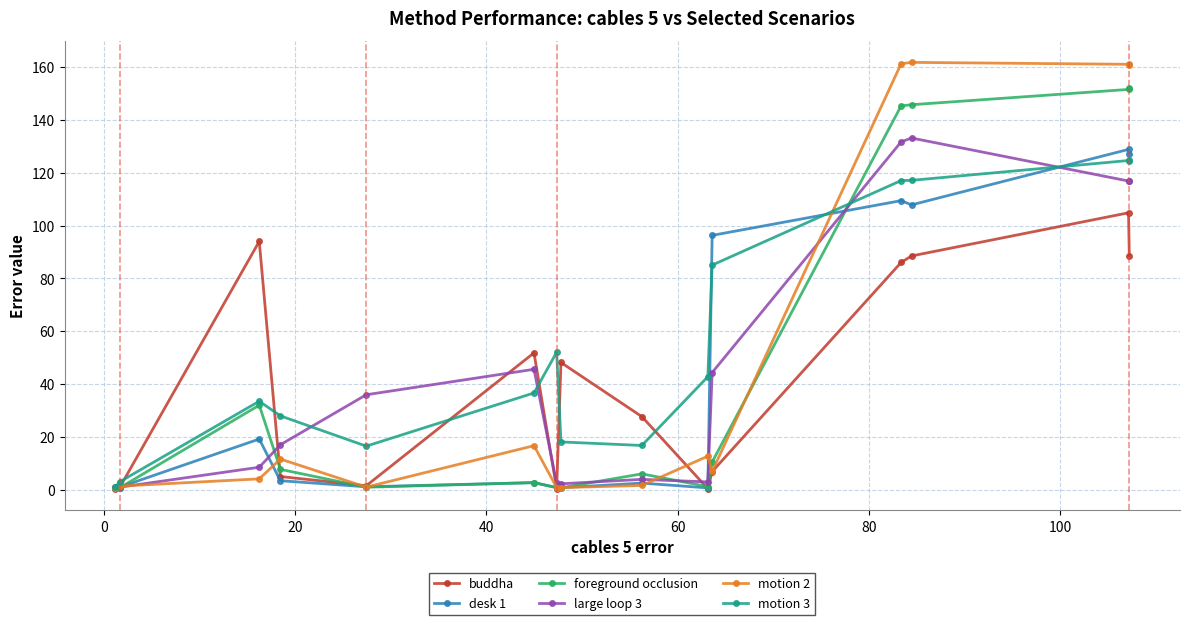

List the series in order of their peak value, highest first.

motion 2, foreground occlusion, large loop 3, desk 1, motion 3, buddha